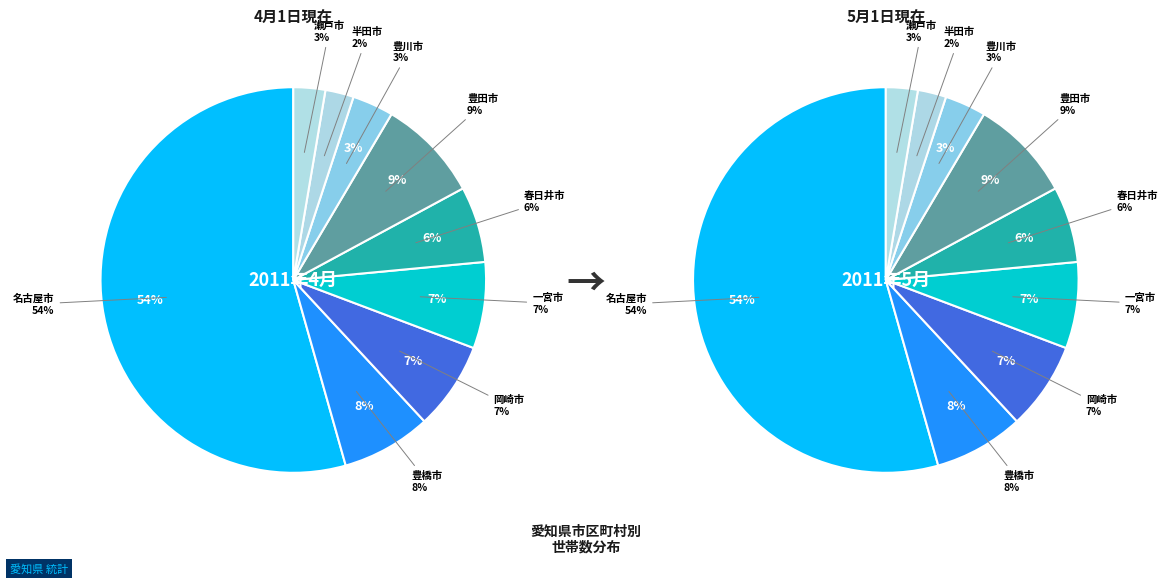

Which has a higher value, 一宮市 or 春日井市?

一宮市